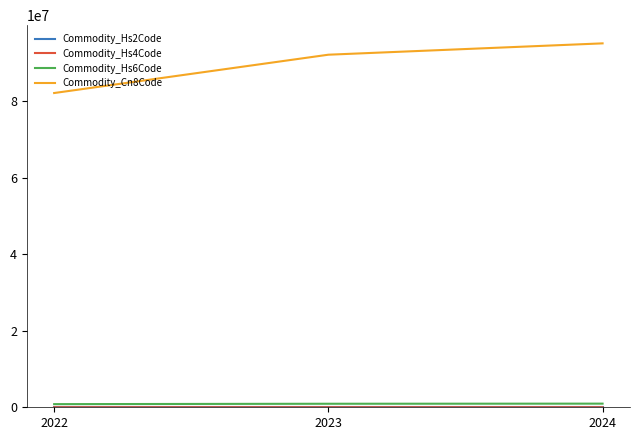

What is the greatest value displayed?

95062900